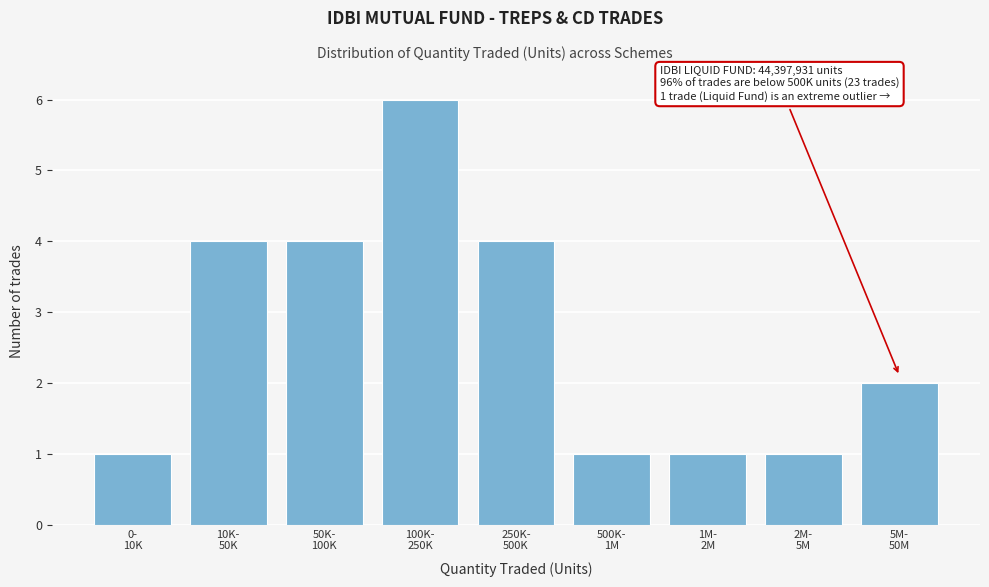

Reading left to right, what are all the values shown in this chart?

1	4	4	6	4	1	1	1	2